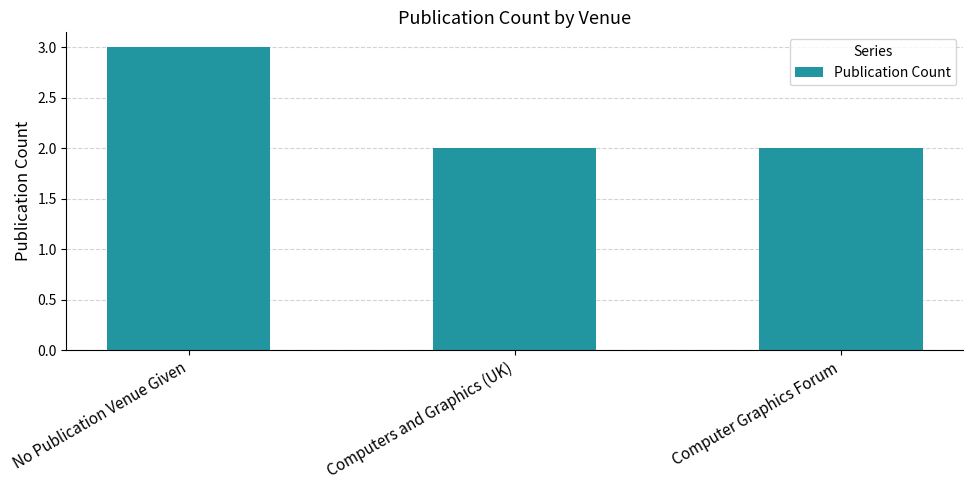

How many bars are there in total?

3